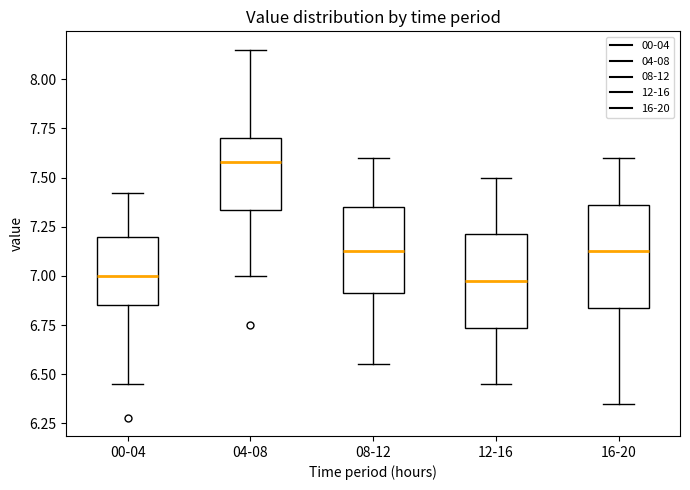

Reading left to right, read every box against the y-axis: the position of its median line, the range the box covers, and the ends of its whiskers. The values are not printed on the chart, so give them approximately, as read against the axis.

00-04: median 7.00, box 6.85 to 7.20, whiskers 6.45 to 7.40
04-08: median 7.60, box 7.35 to 7.70, whiskers 7.00 to 8.15
08-12: median 7.15, box 6.90 to 7.35, whiskers 6.55 to 7.60
12-16: median 7.00, box 6.75 to 7.20, whiskers 6.45 to 7.50
16-20: median 7.15, box 6.85 to 7.35, whiskers 6.35 to 7.60